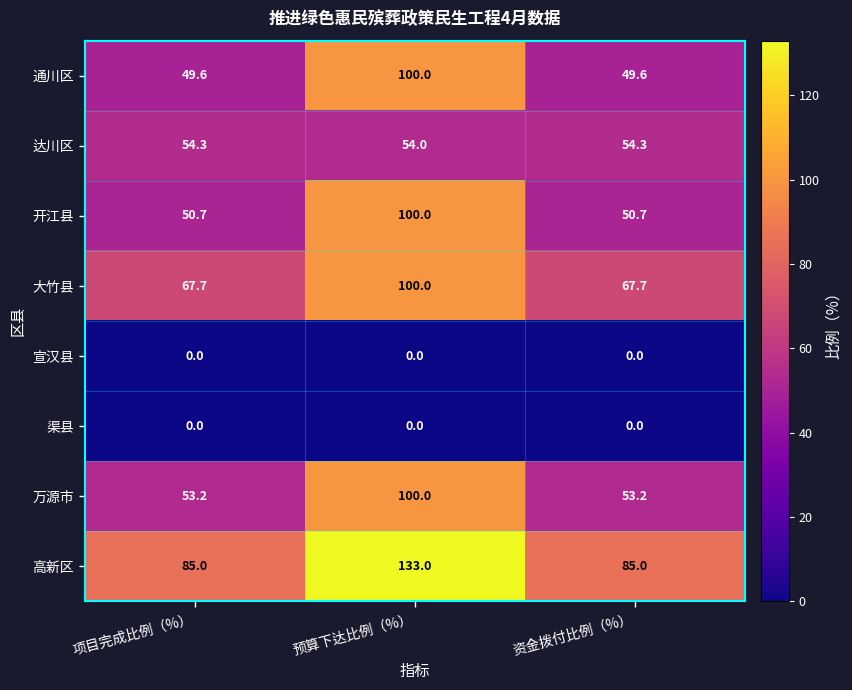

Reading left to right, what are all the values shown in this chart?

通川区: 49.6	100.0	49.6
达川区: 54.3	54.0	54.3
开江县: 50.7	100.0	50.7
大竹县: 67.7	100.0	67.7
宣汉县: 0.0	0.0	0.0
渠县: 0.0	0.0	0.0
万源市: 53.2	100.0	53.2
高新区: 85.0	133.0	85.0